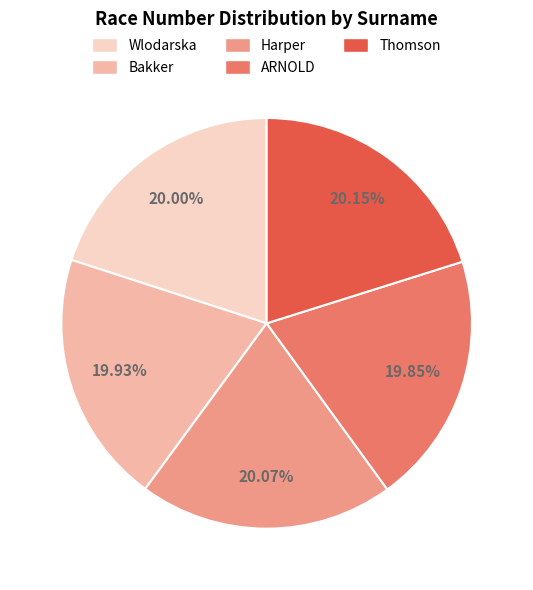

Is it true that Bakker is 7% of the pie?

False